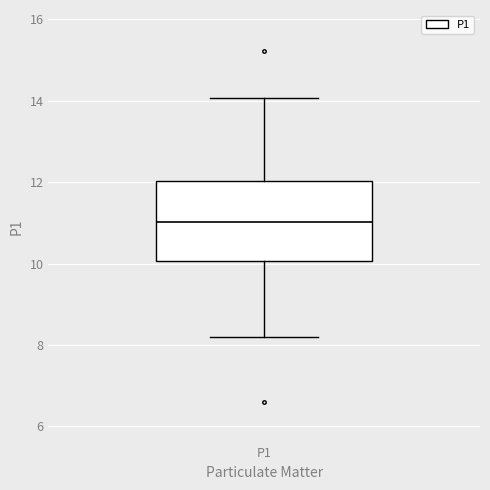

Read this box plot against the y-axis: the position of the median line, the range covered by the box, and the ends of both whiskers. The values are not printed on the chart, so give them approximately, as read against the axis.

median 11.0, box 10.0 to 12.0, whiskers 8.2 to 14.0